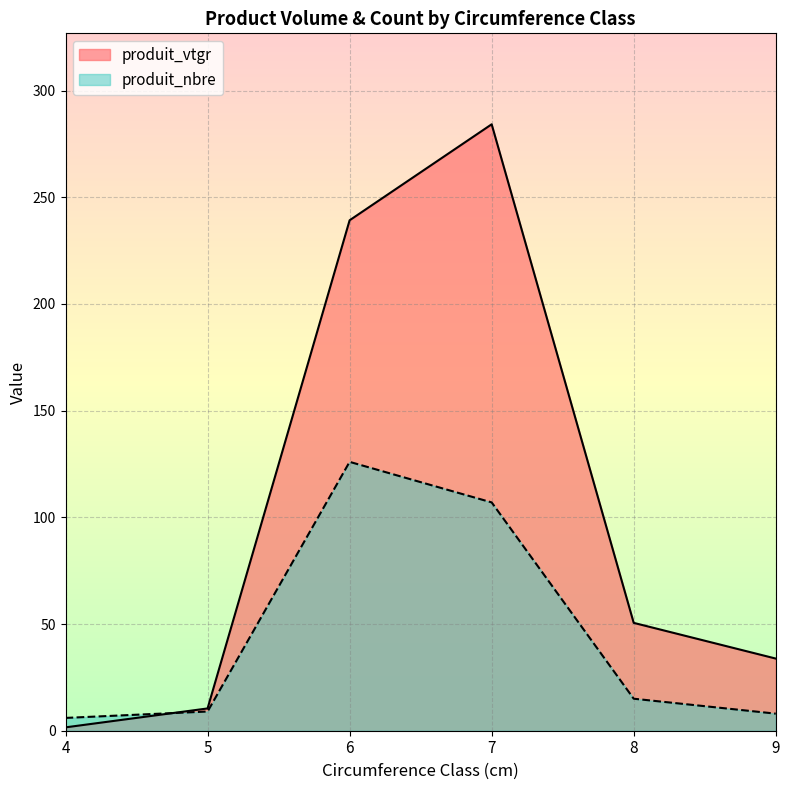

Which category has the highest value across all series?

7